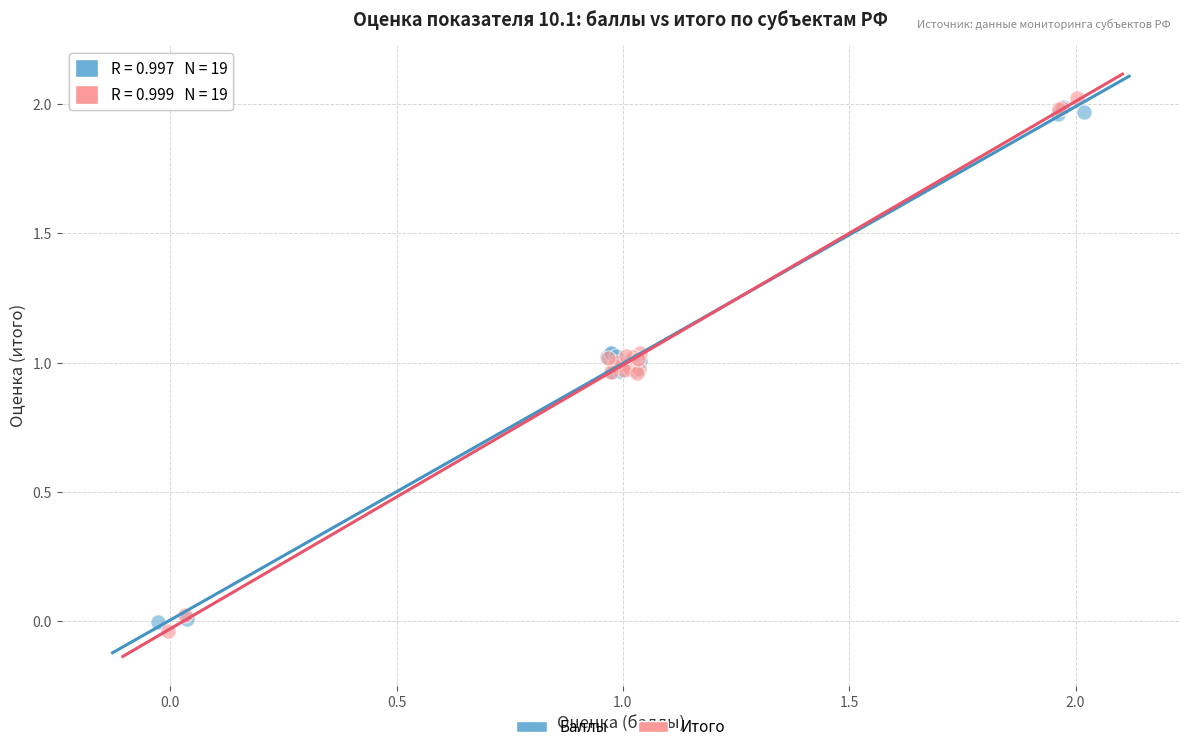

What are all the series names shown in the legend?

Баллы, Итого